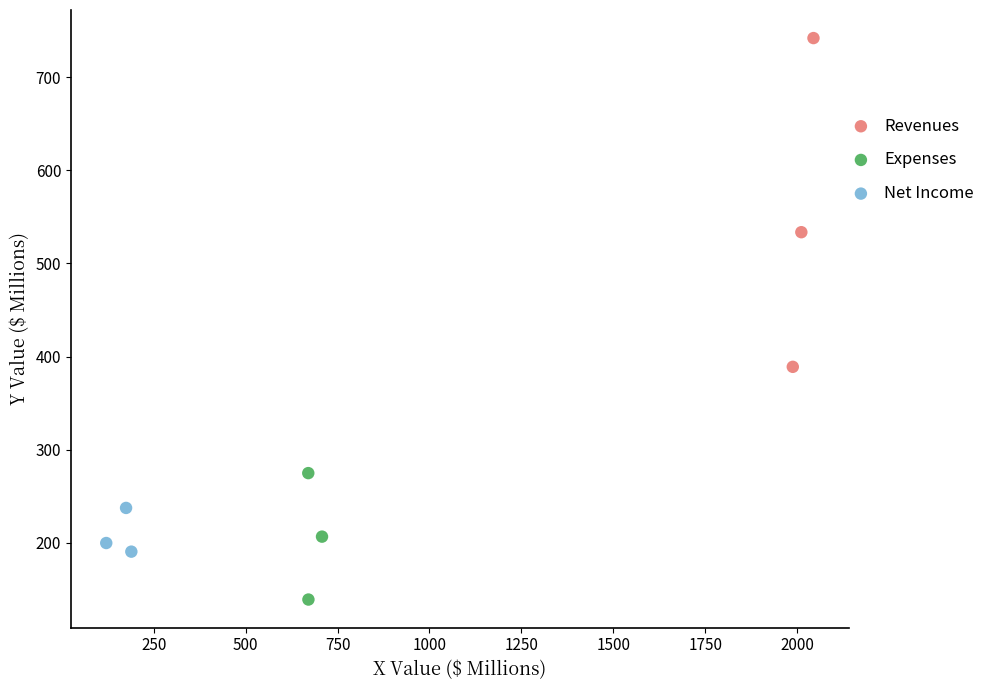

What are all the series names shown in the legend?

Revenues, Expenses, Net Income